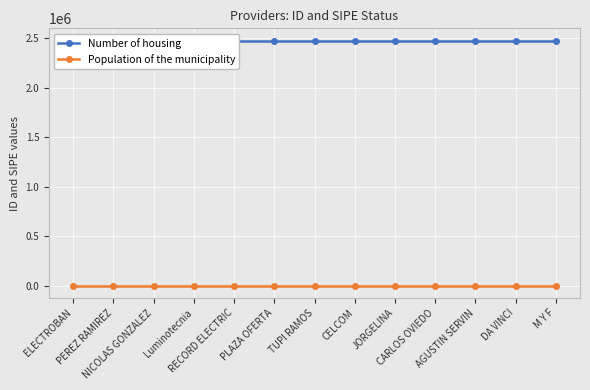

What is the sum of the Population of the municipality values at JORGELINA and AGUSTIN SERVIN?

2